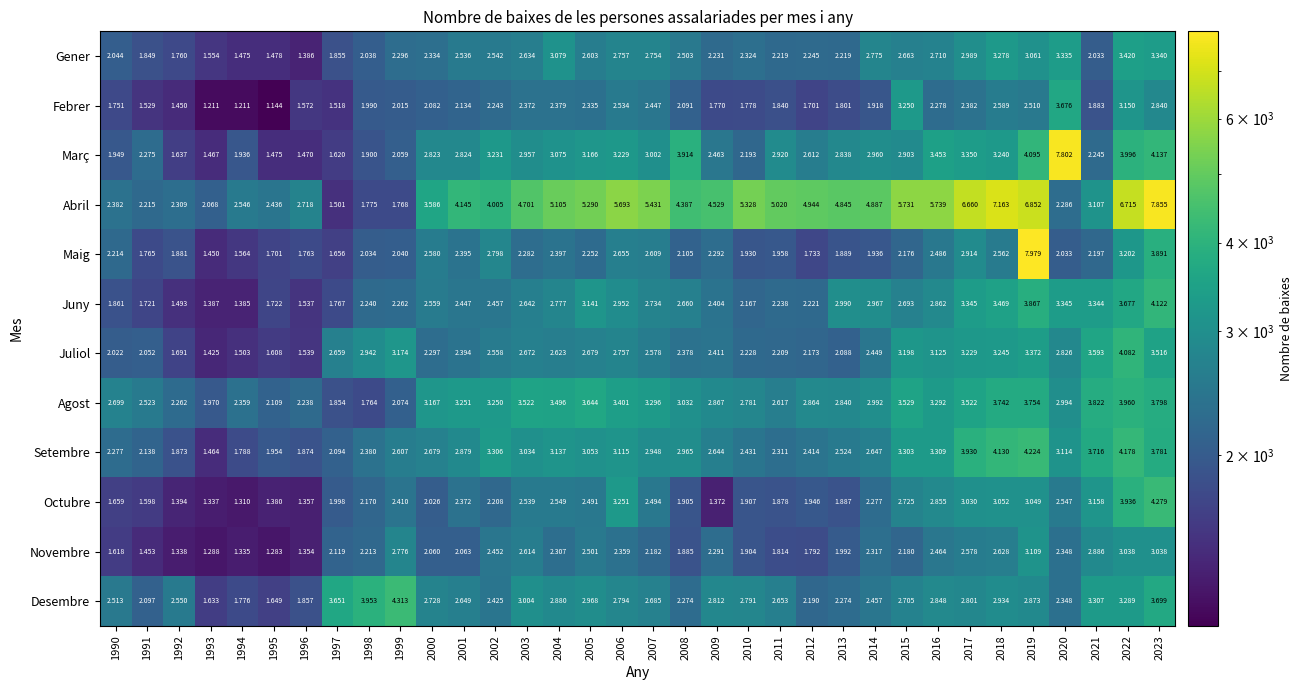

Rank the series at 1996 from lowest to highest value.

Novembre, Octubre, Gener, Març, Juny, Juliol, Febrer, Maig, Desembre, Setembre, Agost, Abril